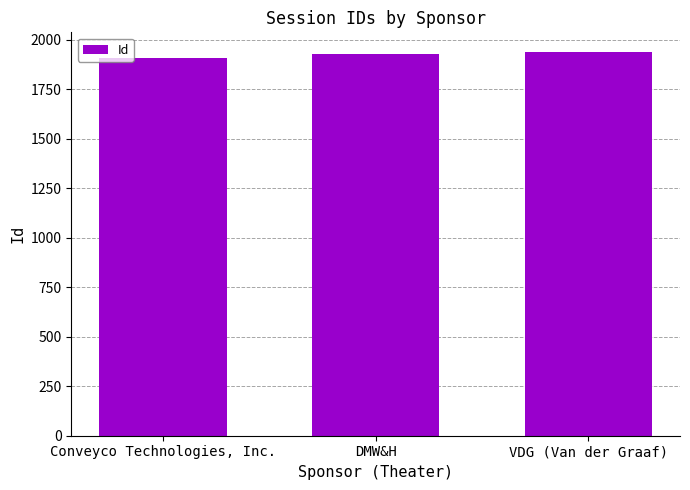

Where is the data nearest to the value 1923?

DMW&H